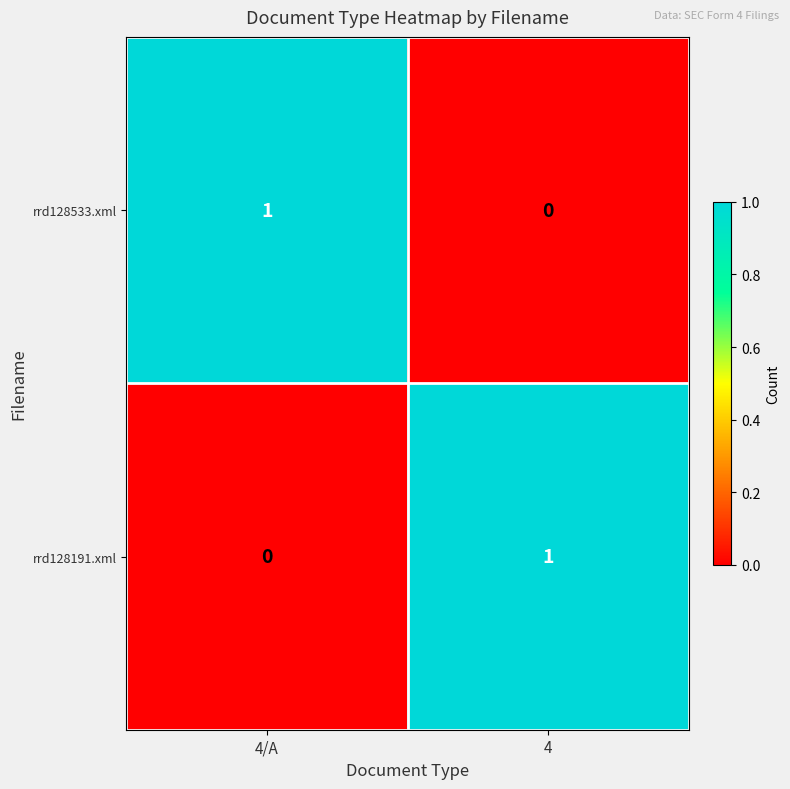

What is the total value across all series at 4/A?

1